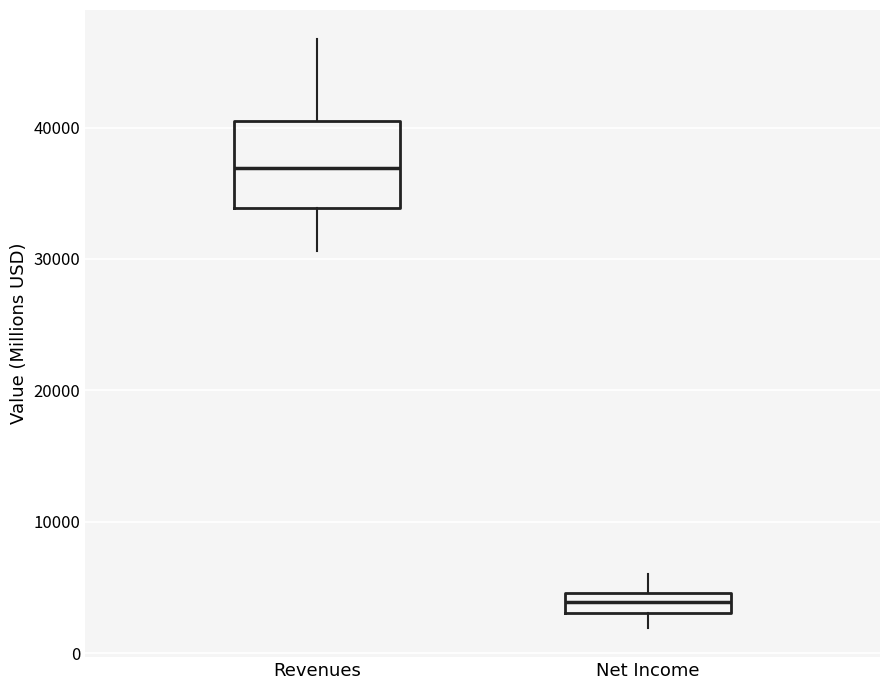

Reading left to right, transcribe this box plot: for each box, give where its median line is, the range the box spans, and where its two whiskers end, as read against the y-axis. The values are not printed on the chart, so give them approximately, as read against the axis.

Revenues: median 37000, box 34000 to 40000, whiskers 31000 to 47000
Net Income: median 4000, box 3000 to 5000, whiskers 2000 to 6000